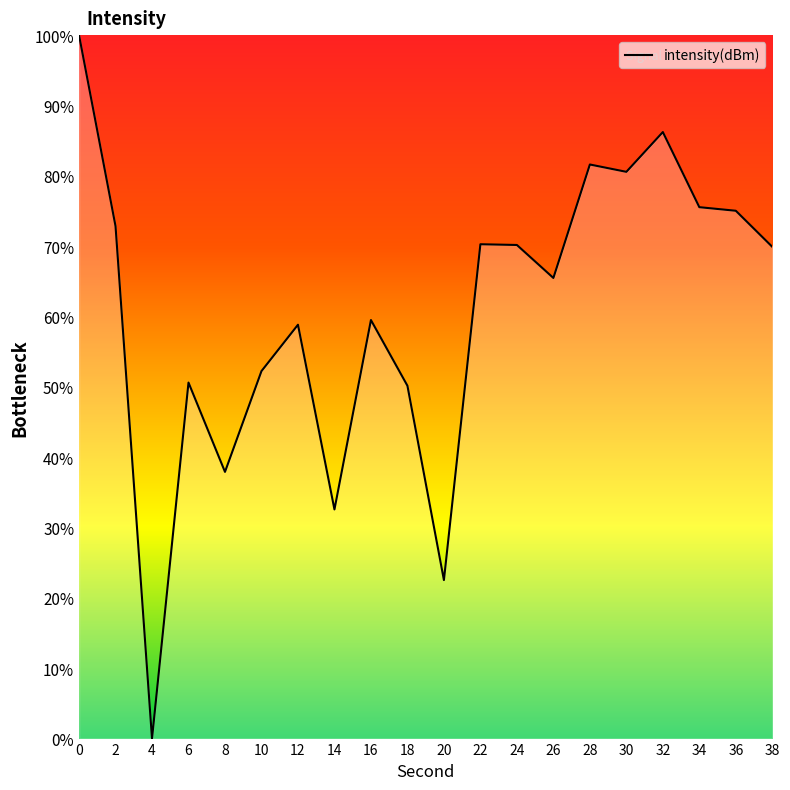

What is the ratio of the value at 38 to the value at 6?

1.4